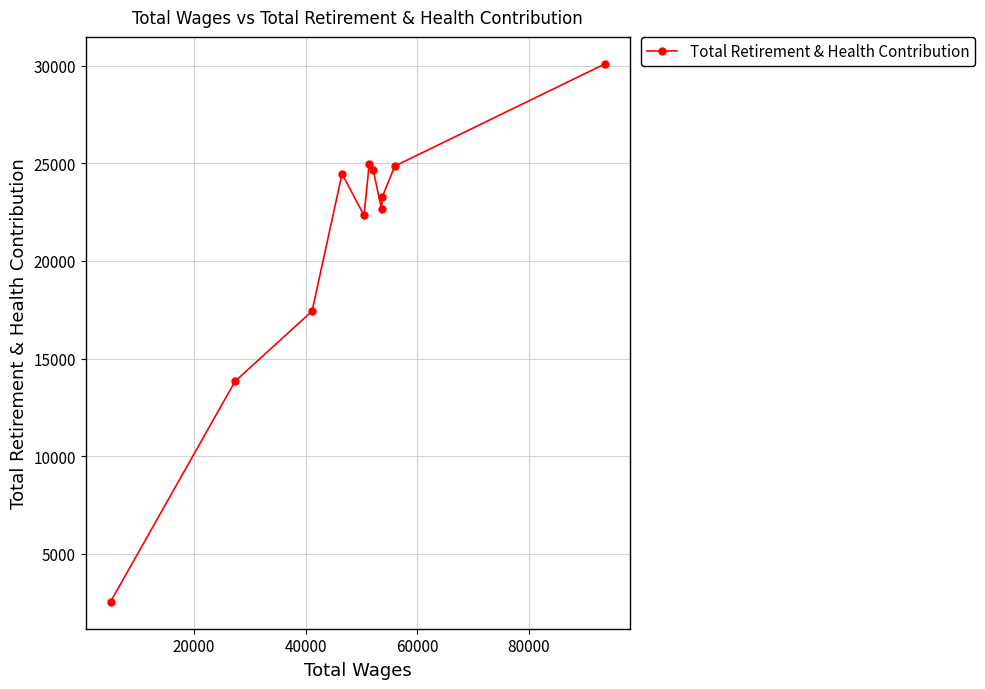

Does the chart display data point markers on the line(s)?

Yes